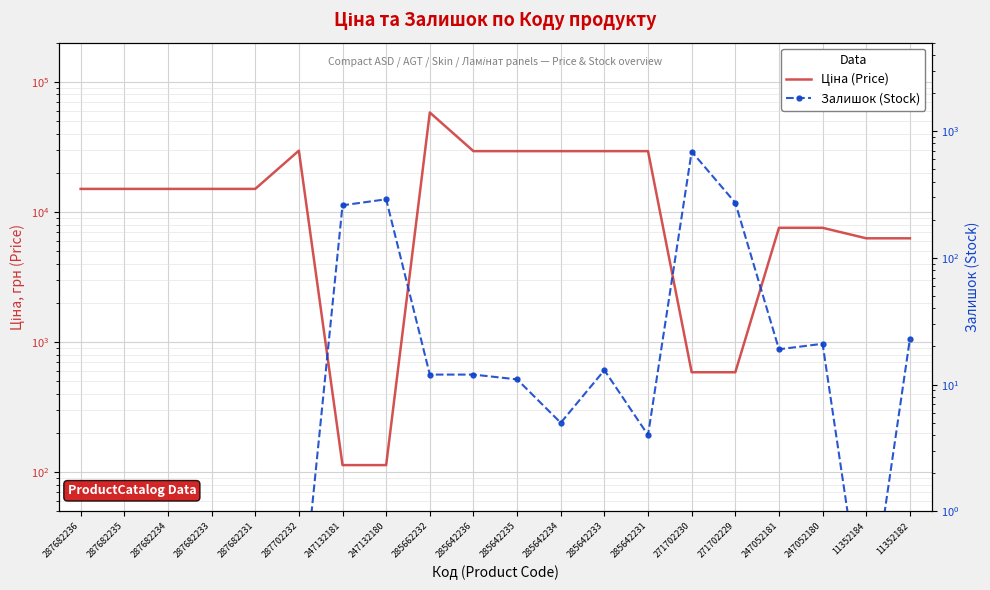

Which series has the largest total across all categories?

Ціна